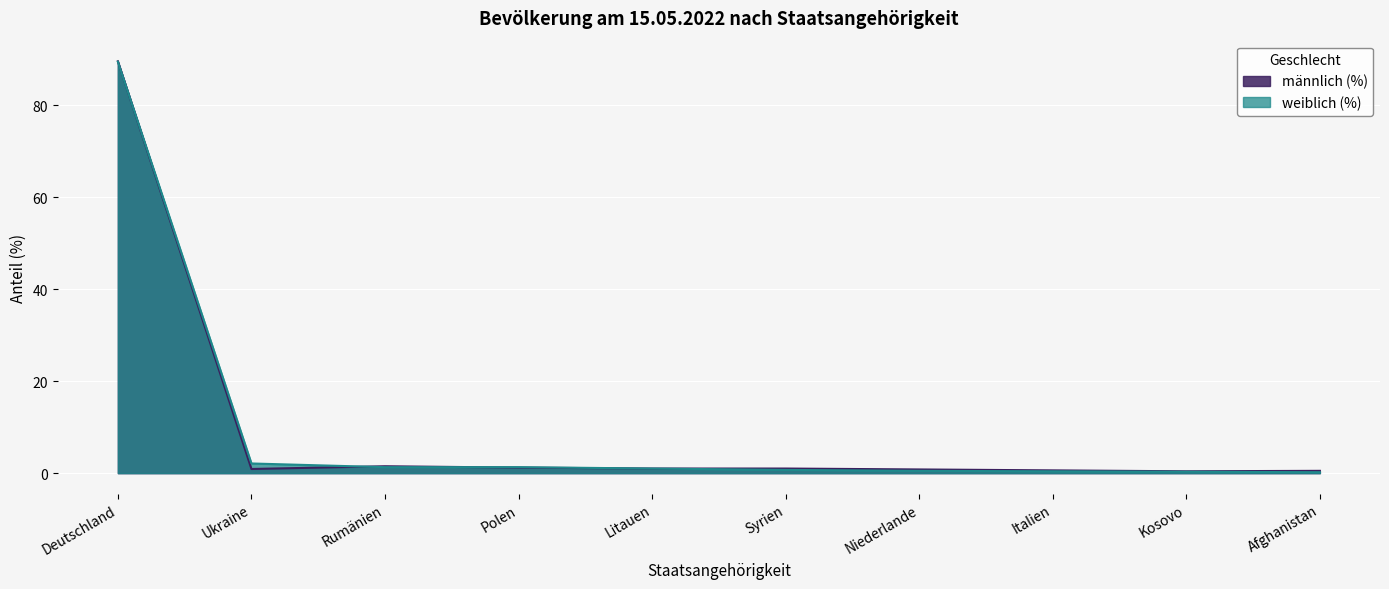

What is the difference between the weiblich (%) values at Afghanistan and Kosovo?

0.1